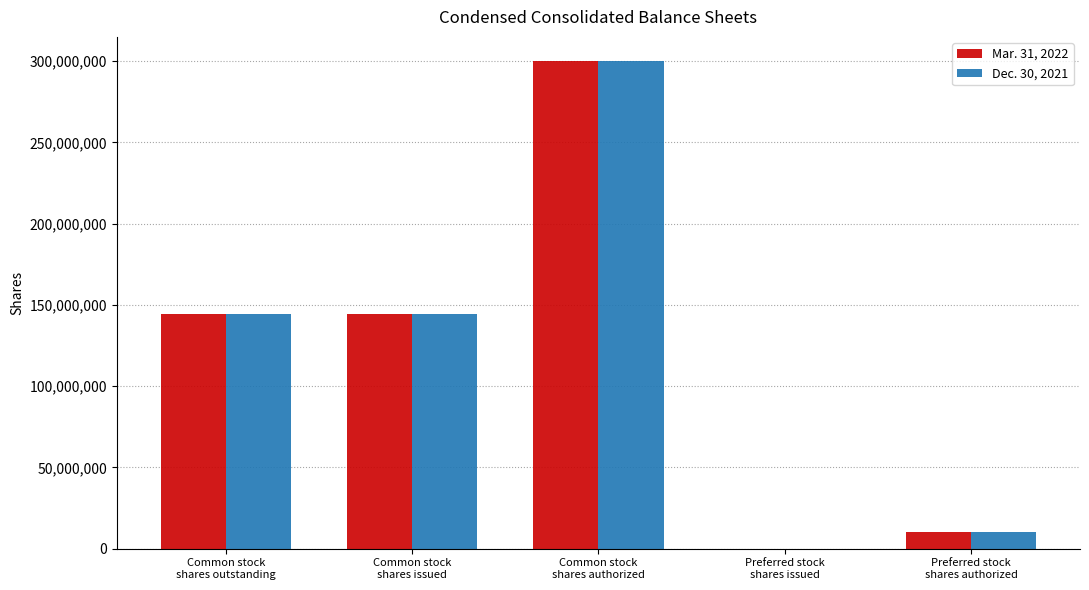

What is the greatest value displayed?

300000000